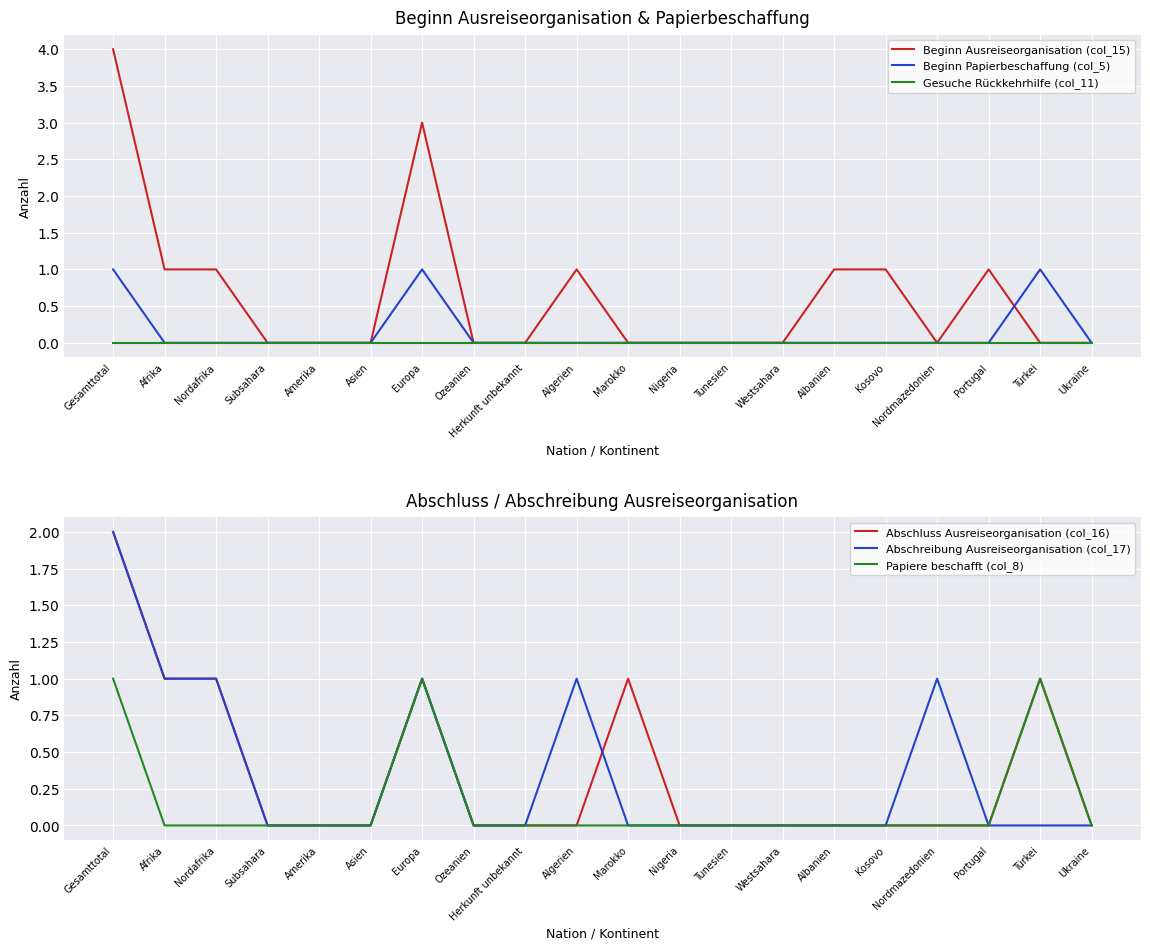

What is the spread (max minus min) of values at Gesamttotal?

4